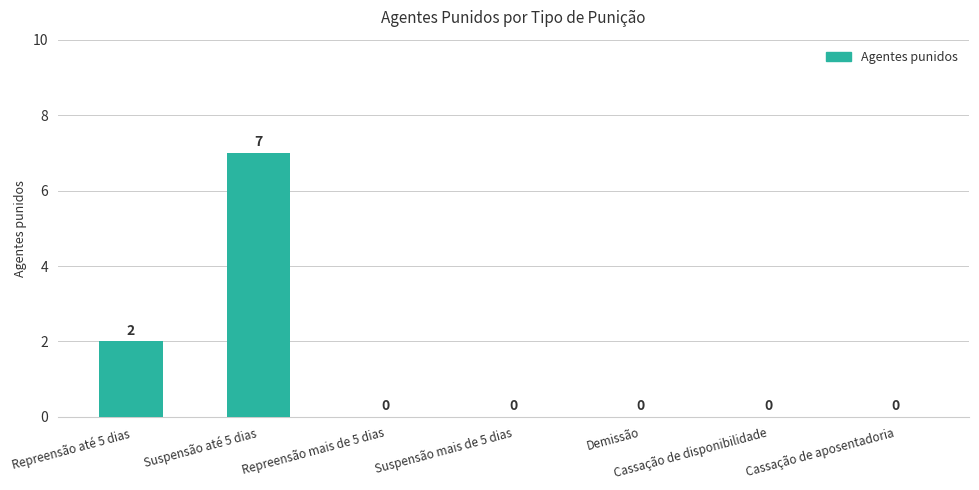

What is the change in value from Repreensão até 5 dias to Suspensão até 5 dias?

+5